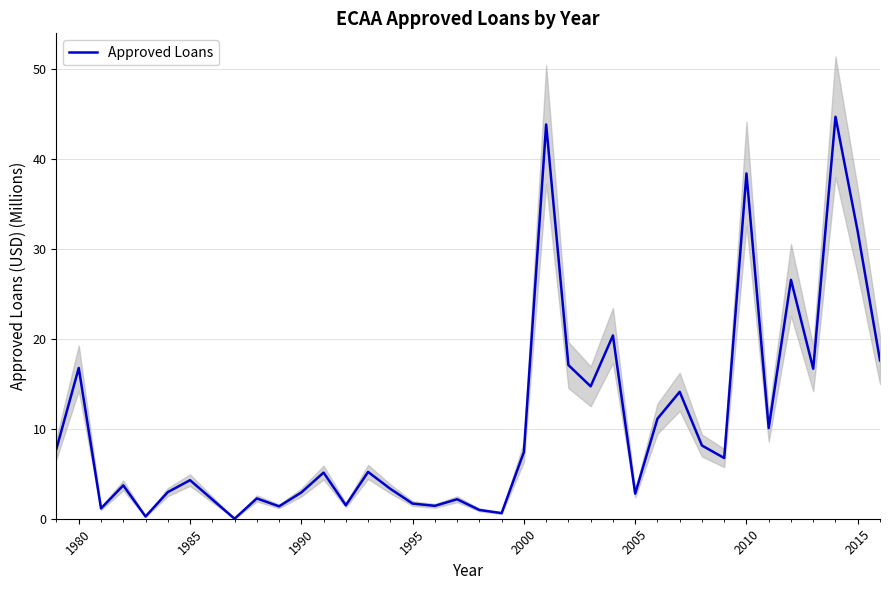

How many interior local peaks (higher than both neighbors) does the data have?

13